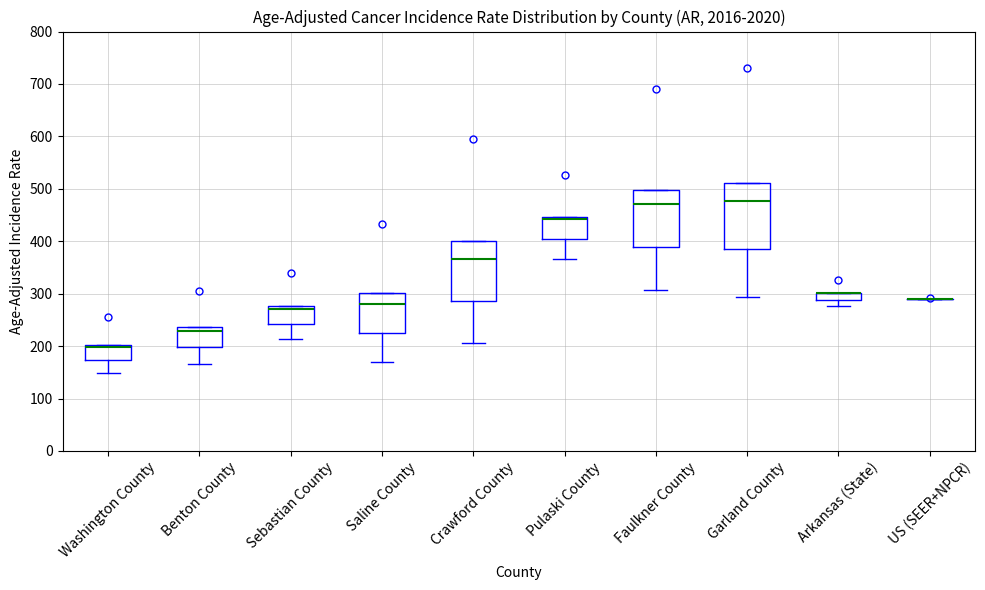

Where does the median line of the box for Garland County sit on the y-axis? The values are not printed on the chart, so give them approximately, as read against the axis.

480